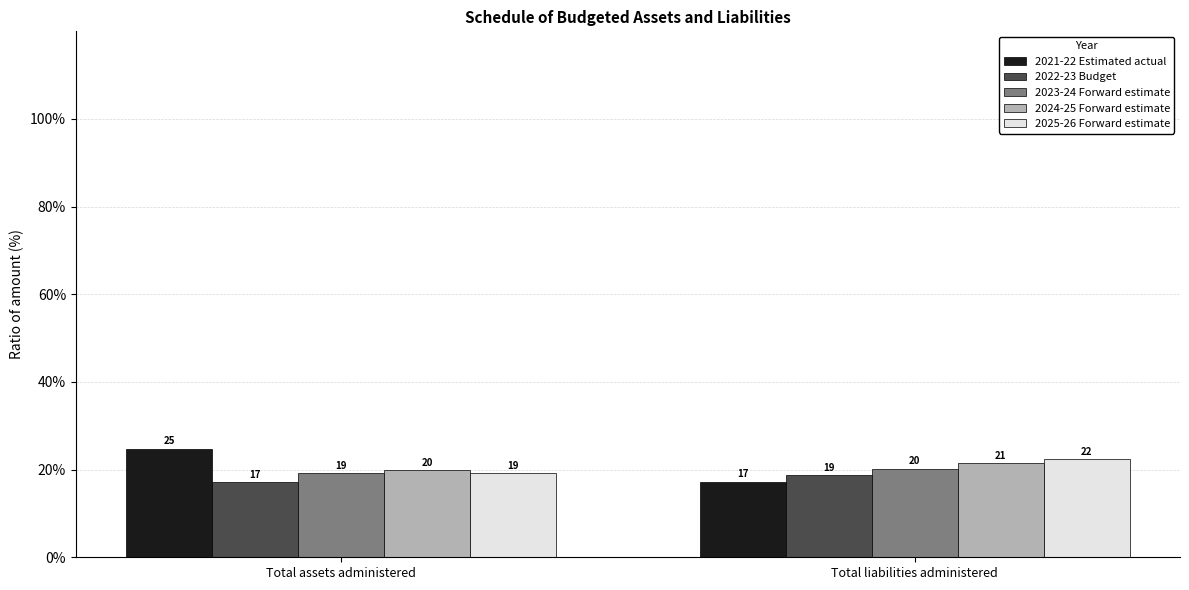

Which series has the largest total across all categories?

2021-22 Estimated actual